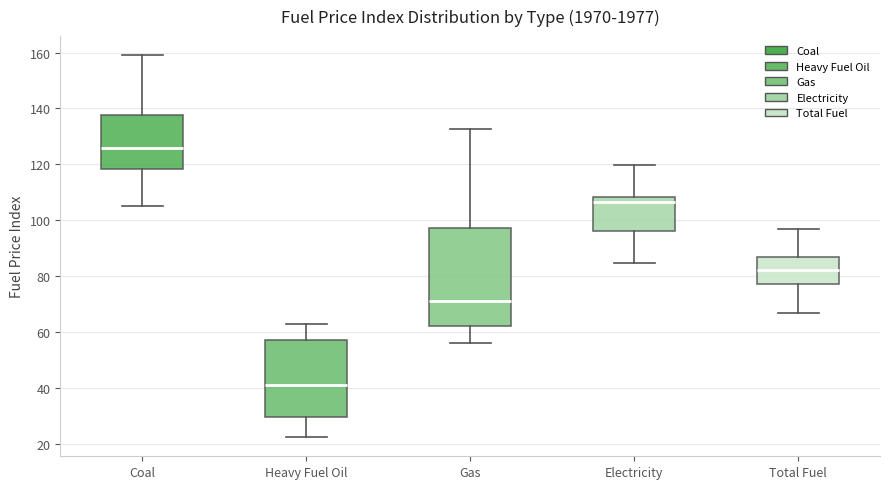

Which box has the highest median line?

Coal